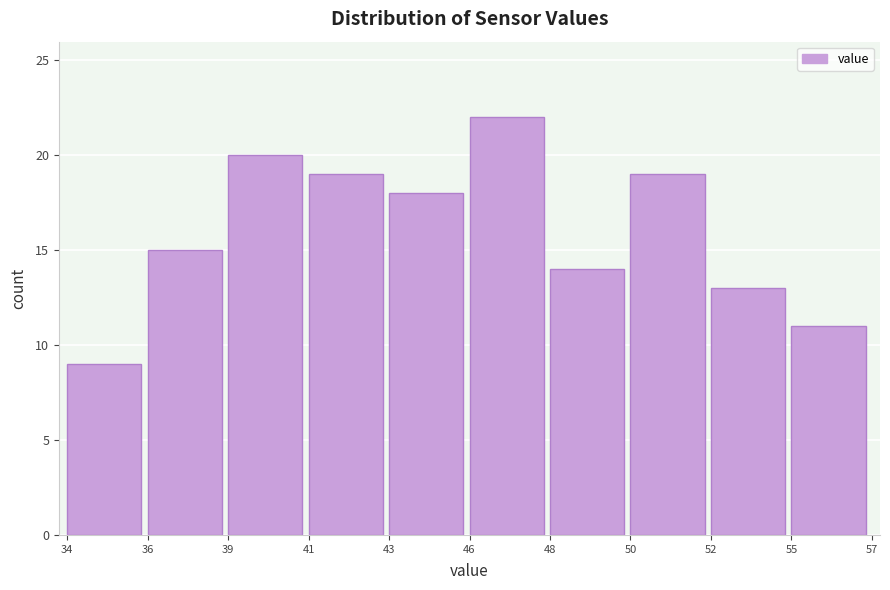

Reading left to right, transcribe all the data shown in this chart.

9	15	20	19	18	22	14	19	13	11